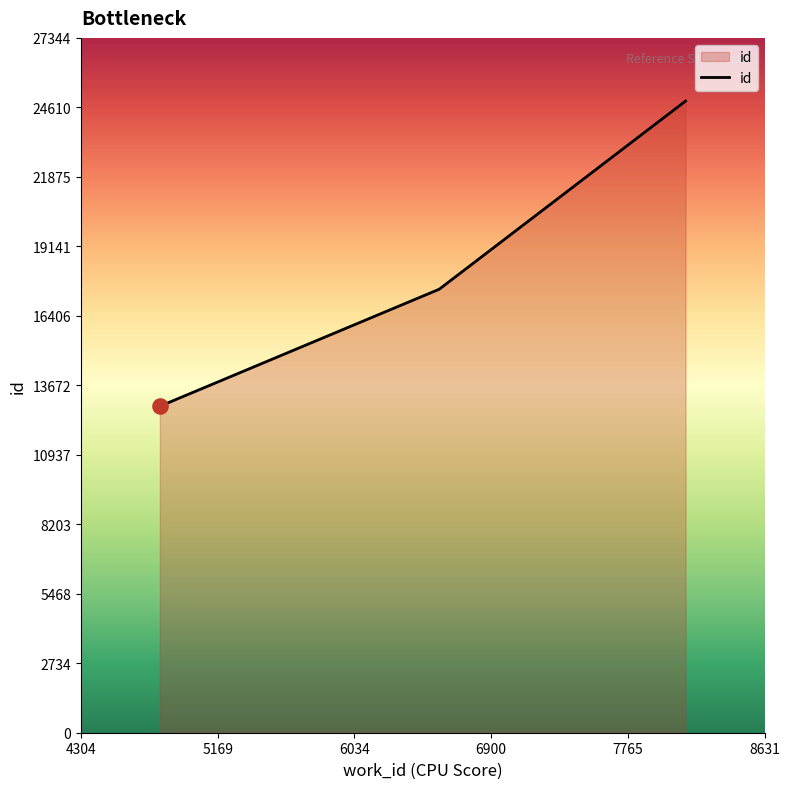

What is the greatest value displayed?

24859